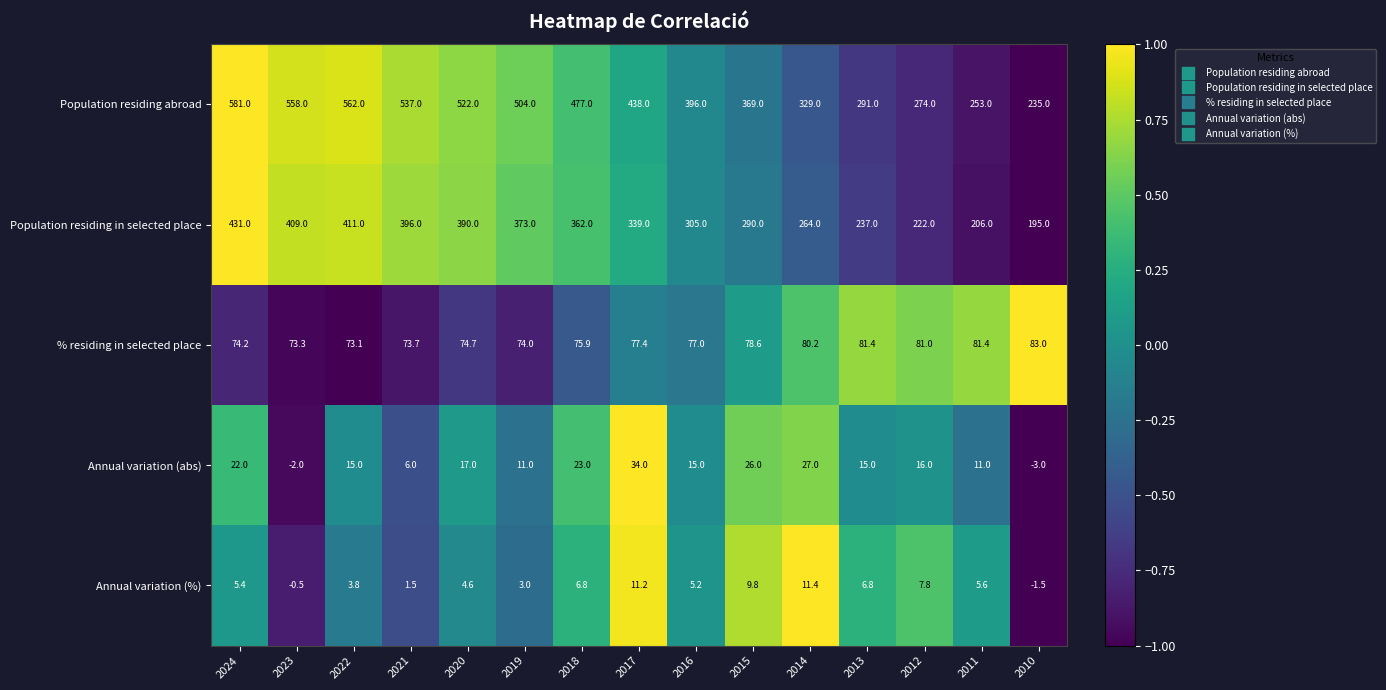

What value does the Annual variation (%) series have at 2012?

7.8